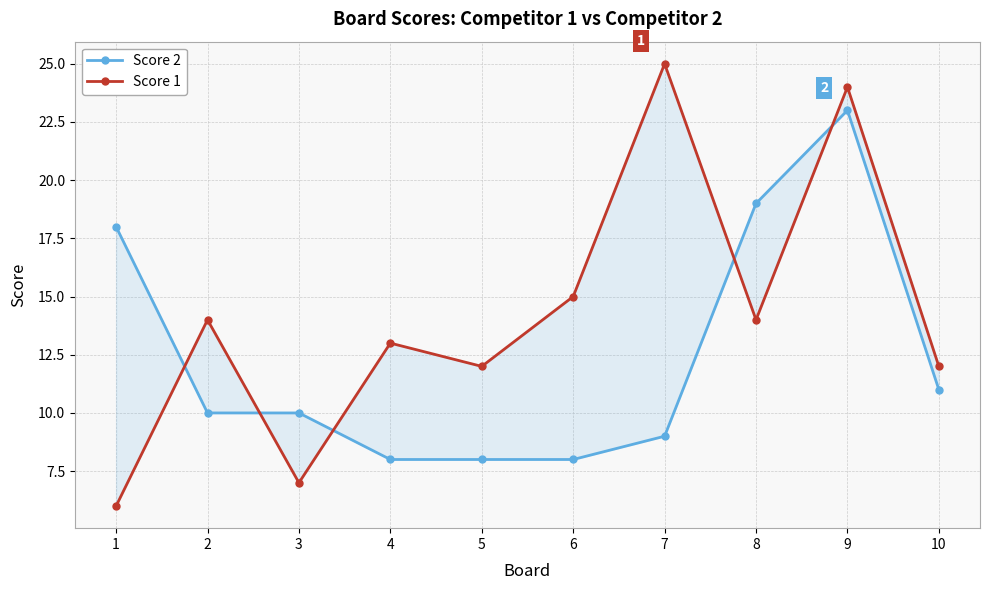

The Score 1 series shows 20 at 5. True or false?

False